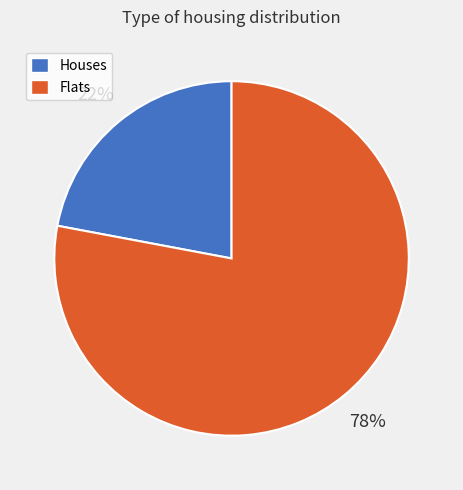

To the nearest percent, what is the average slice percentage?

50%